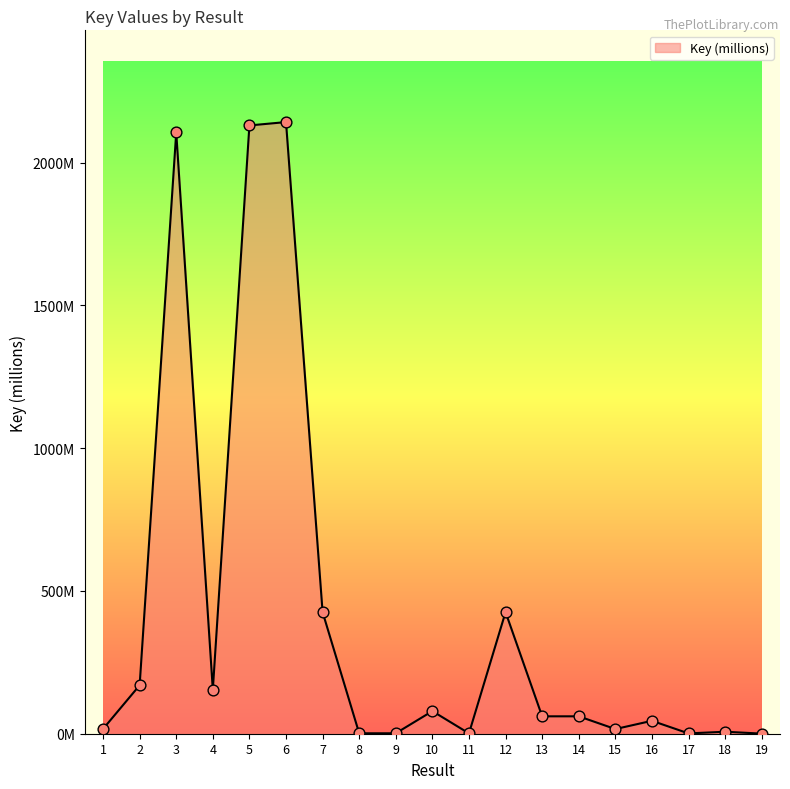

Which has a higher value, 17 or 2?

2